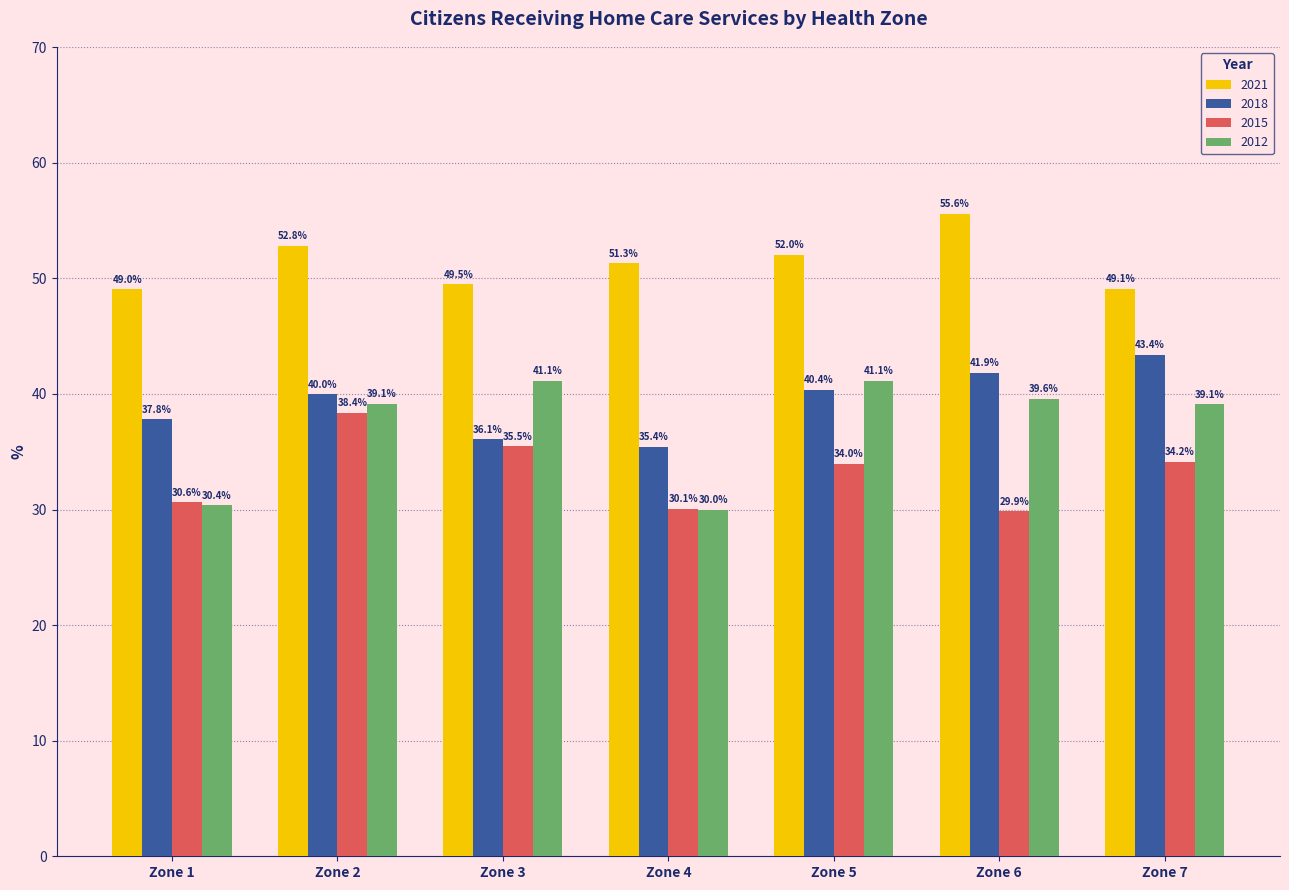

What is the minimum value for 2021?

49.0